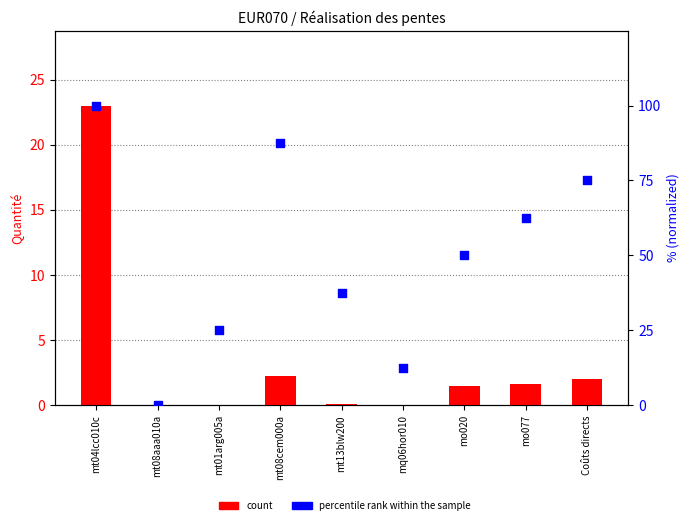

Is the value of count at mo020 greater than the value of percentile rank within the sample at mt08cem000a?

No